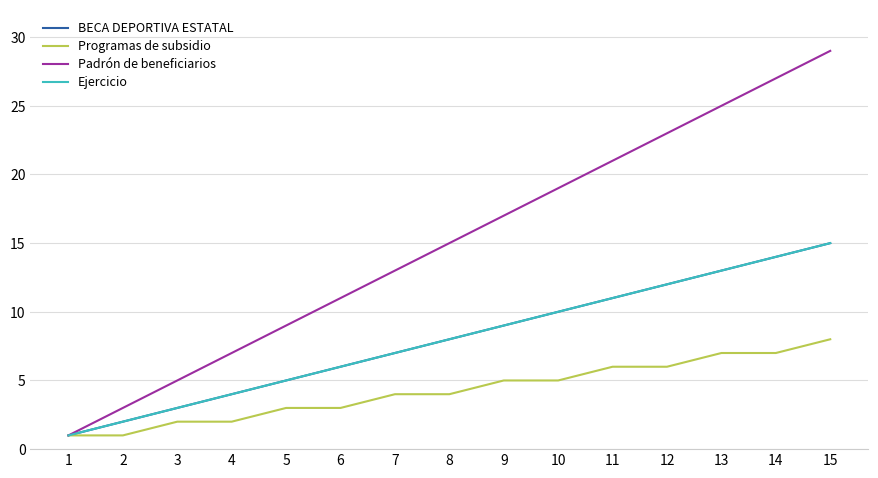

What is the approximate value of Padrón de beneficiarios at 12, to the nearest 5?

25